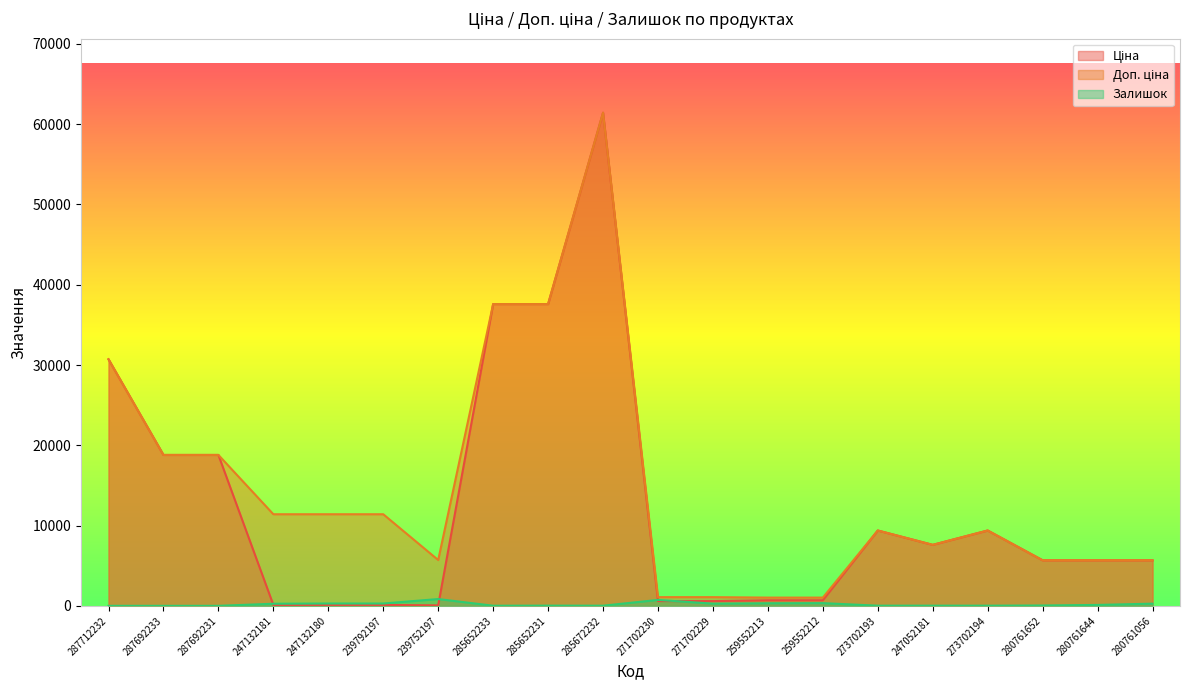

What is the sum of the Ціна values at 247132180 and 287712232?

30831.2